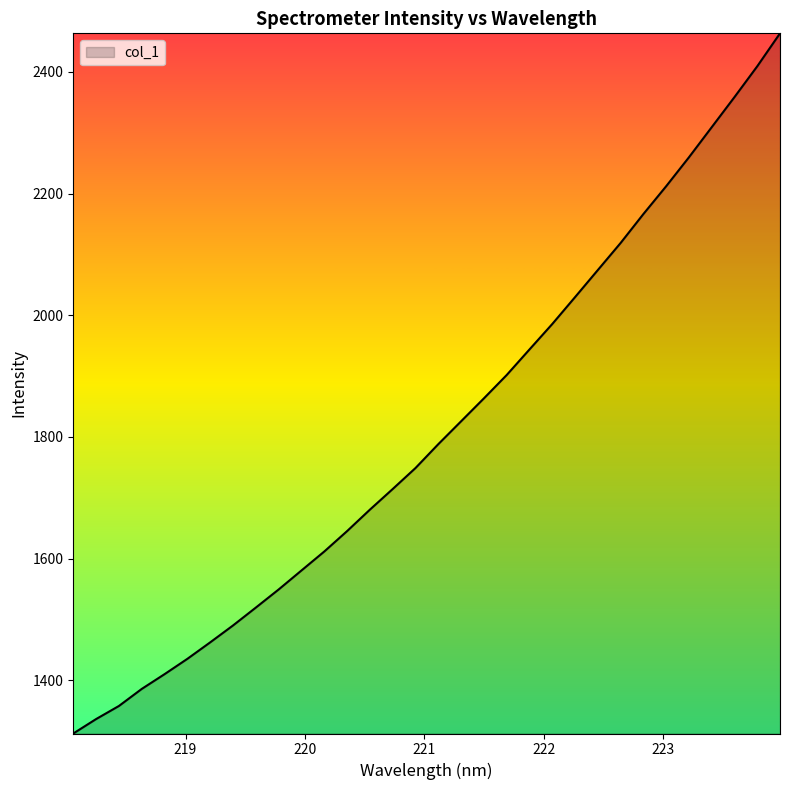

What is the greatest value displayed?

2463.4